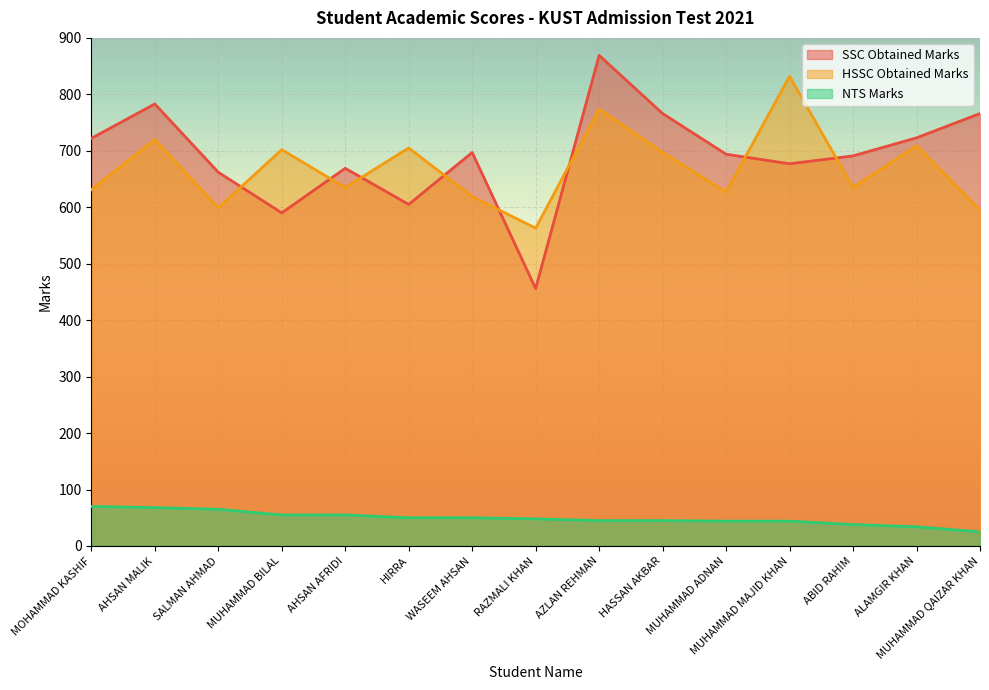

True or false: SSC Obtained Marks and NTS Marks intersect in this chart.

False